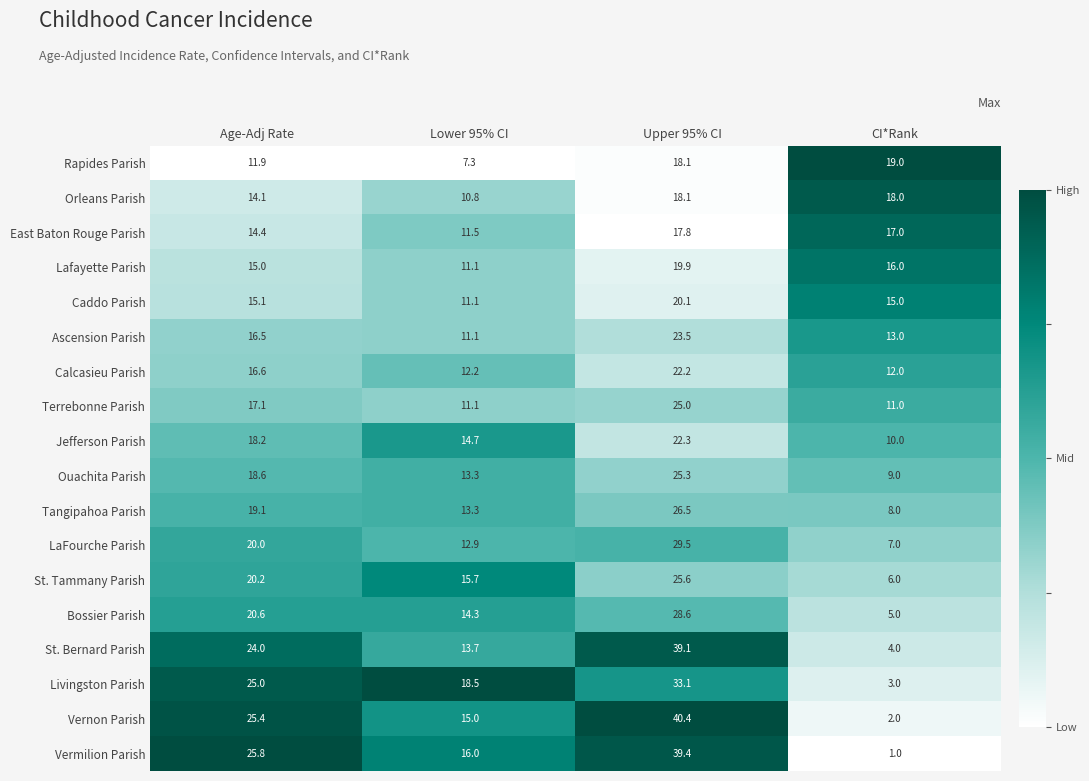

At Age-Adj Rate, list the series in order from smallest to largest.

Rapides Parish, Orleans Parish, East Baton Rouge Parish, Lafayette Parish, Caddo Parish, Ascension Parish, Calcasieu Parish, Terrebonne Parish, Jefferson Parish, Ouachita Parish, Tangipahoa Parish, LaFourche Parish, St. Tammany Parish, Bossier Parish, St. Bernard Parish, Livingston Parish, Vernon Parish, Vermilion Parish